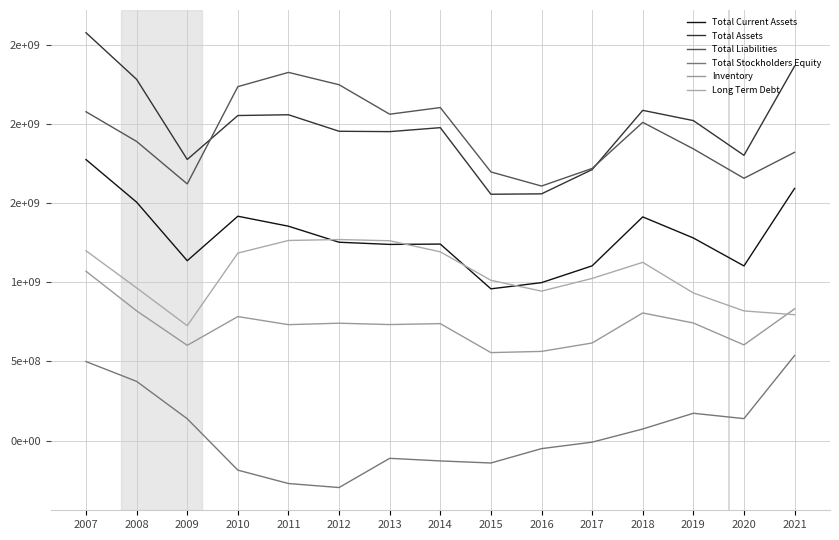

Which series has the largest total across all categories?

Total Assets